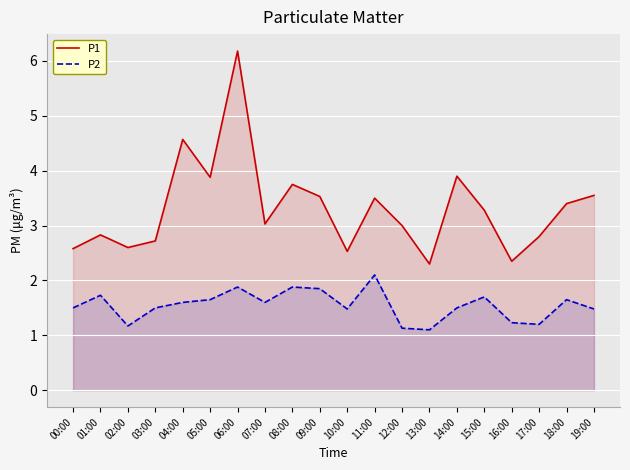

True or false: P2 and P1 intersect in this chart.

False